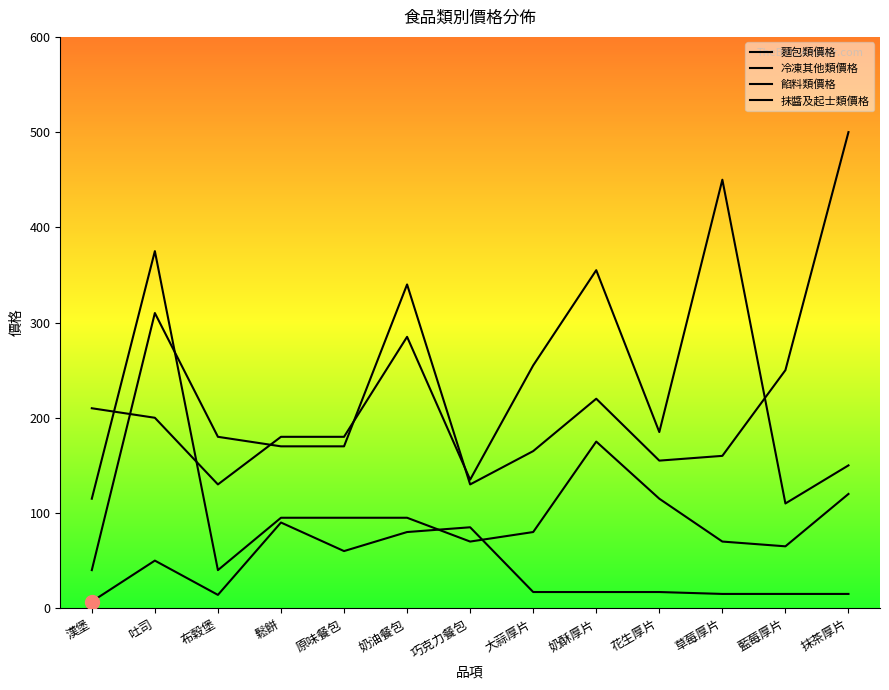

Where is the first local minimum for 抹醬及起士類價格?

巧克力餐包